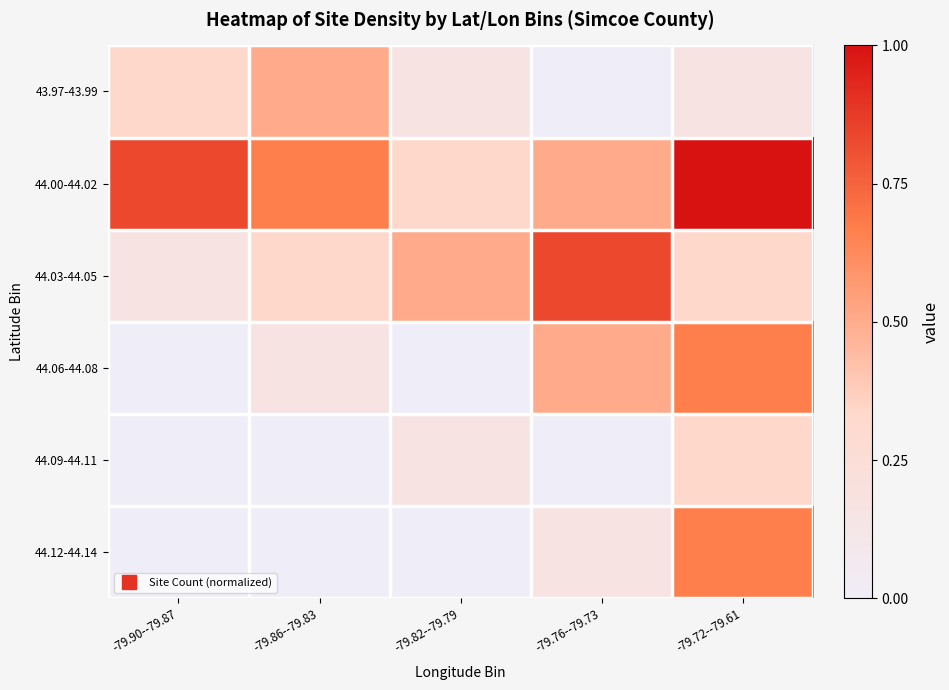

Which has a higher value, -79.90--79.87 or -79.76--79.73?

-79.90--79.87